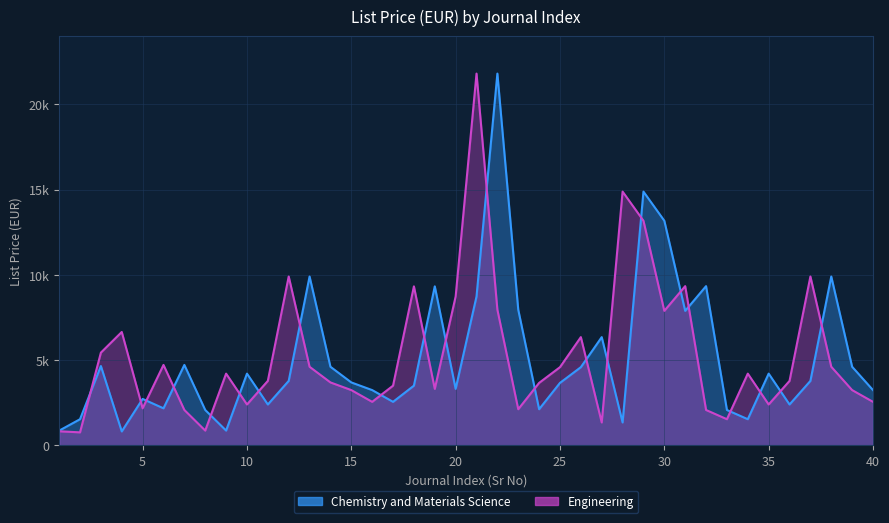

Count the number of data series in this chart.

2